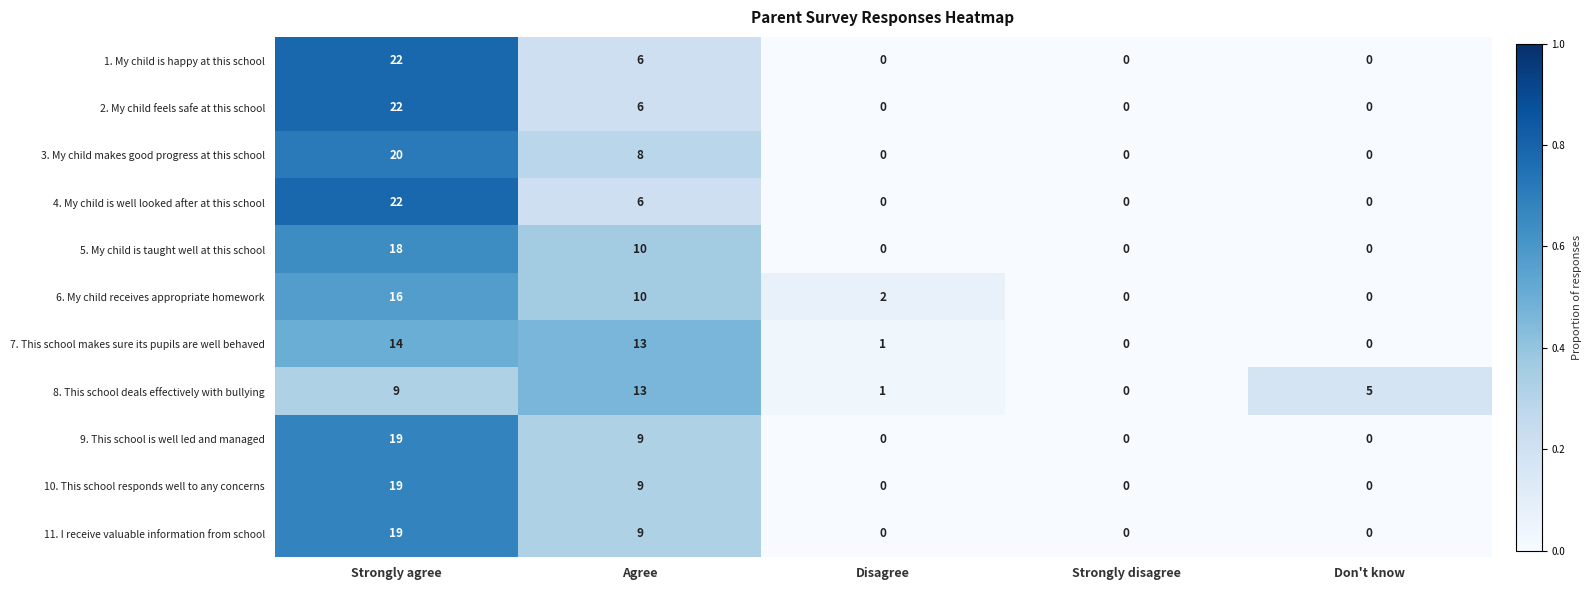

What is the difference between the highest and lowest values at Agree?

7